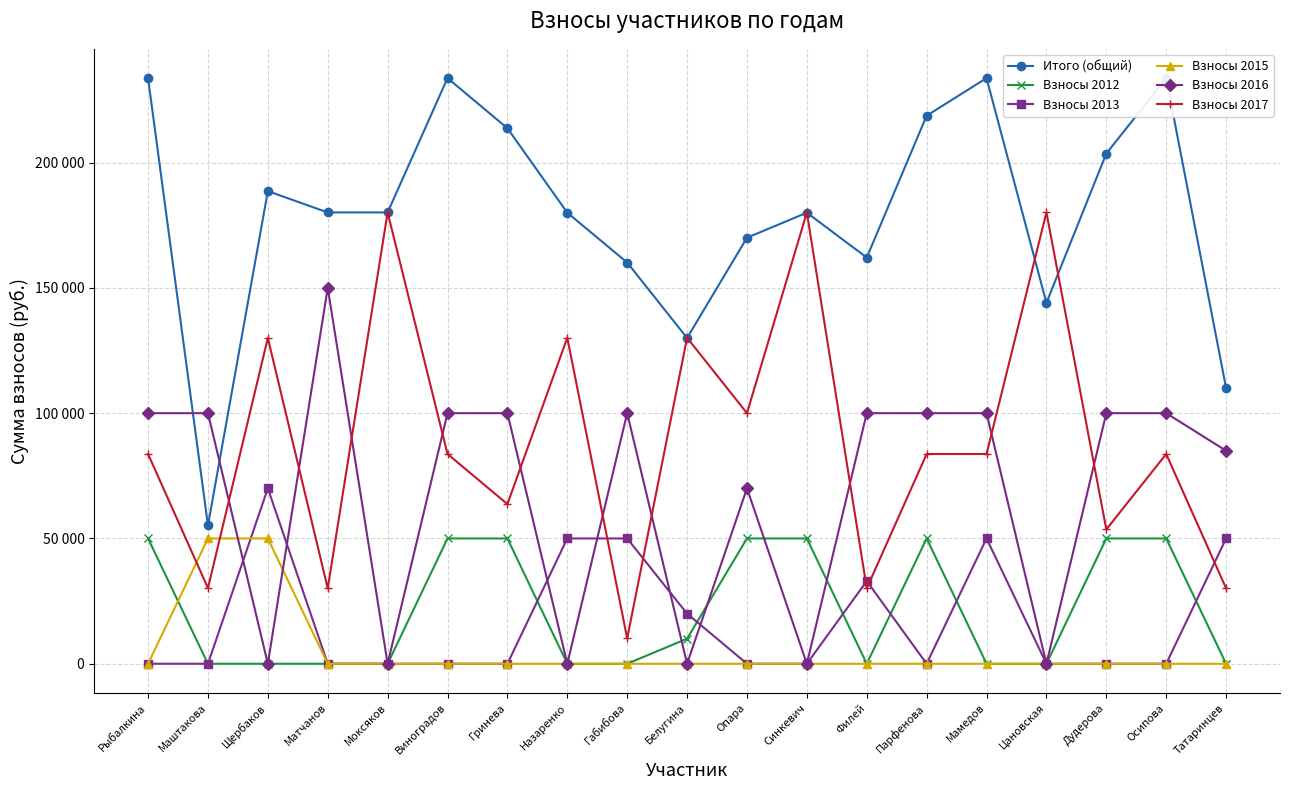

Count the Взносы 2012 values in the range 0 to 50000.

19